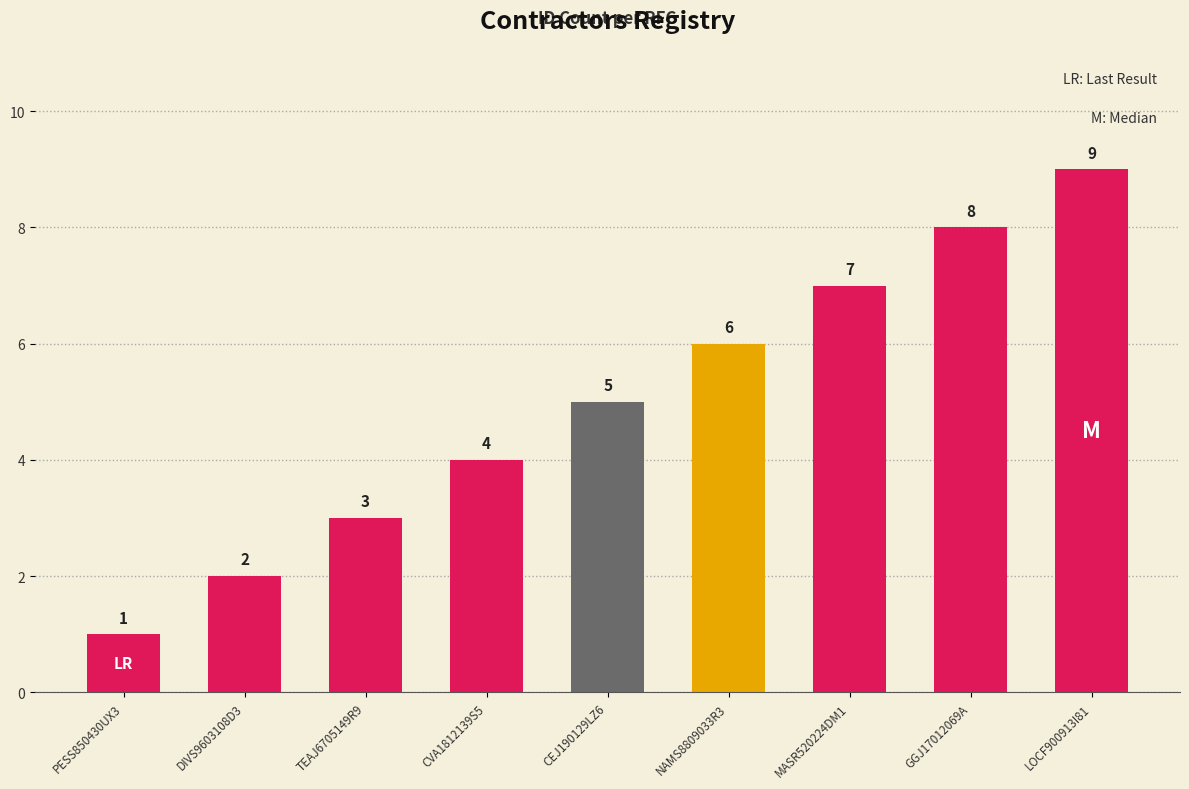

Which category has the lowest value across all series?

PESS850430UX3